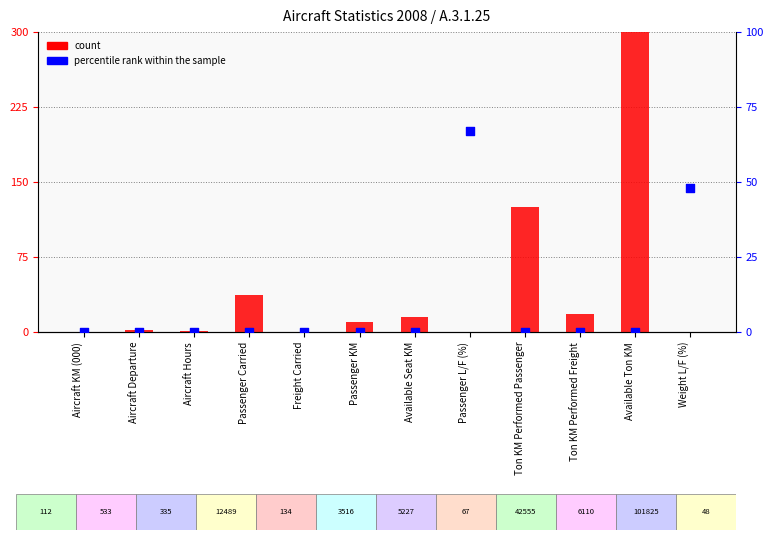

At which category is the sum across all series the highest?

Available Ton KM